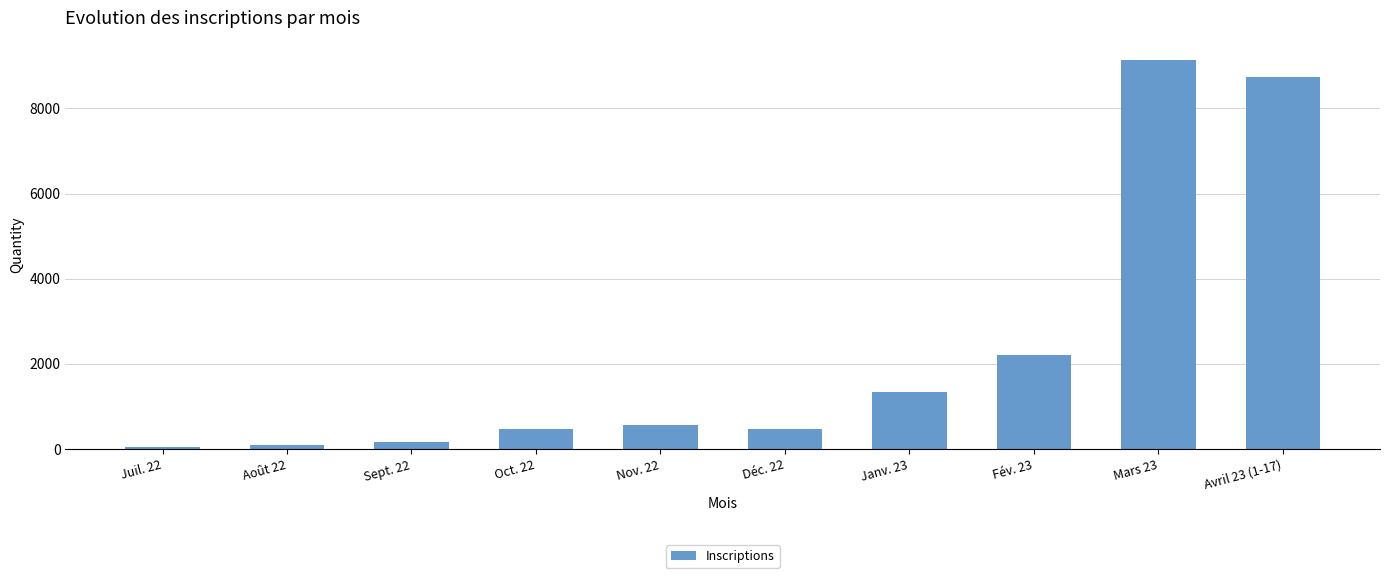

Does the chart contain stacked bars?

No